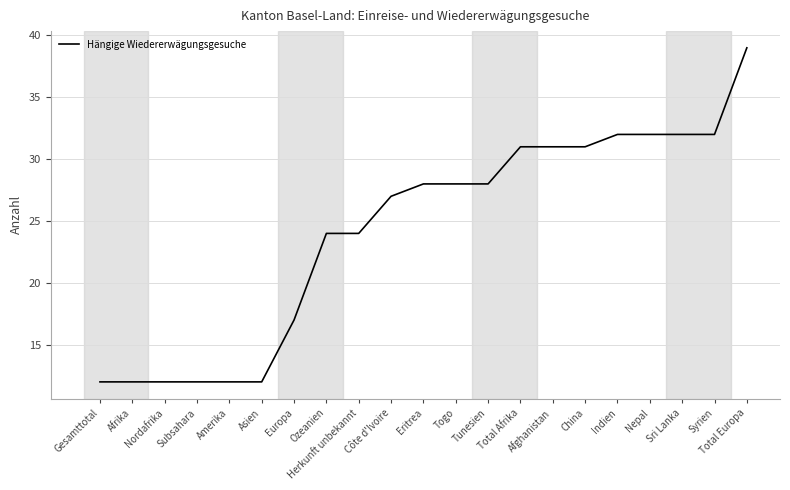

What is the difference between the maximum and minimum values?

27